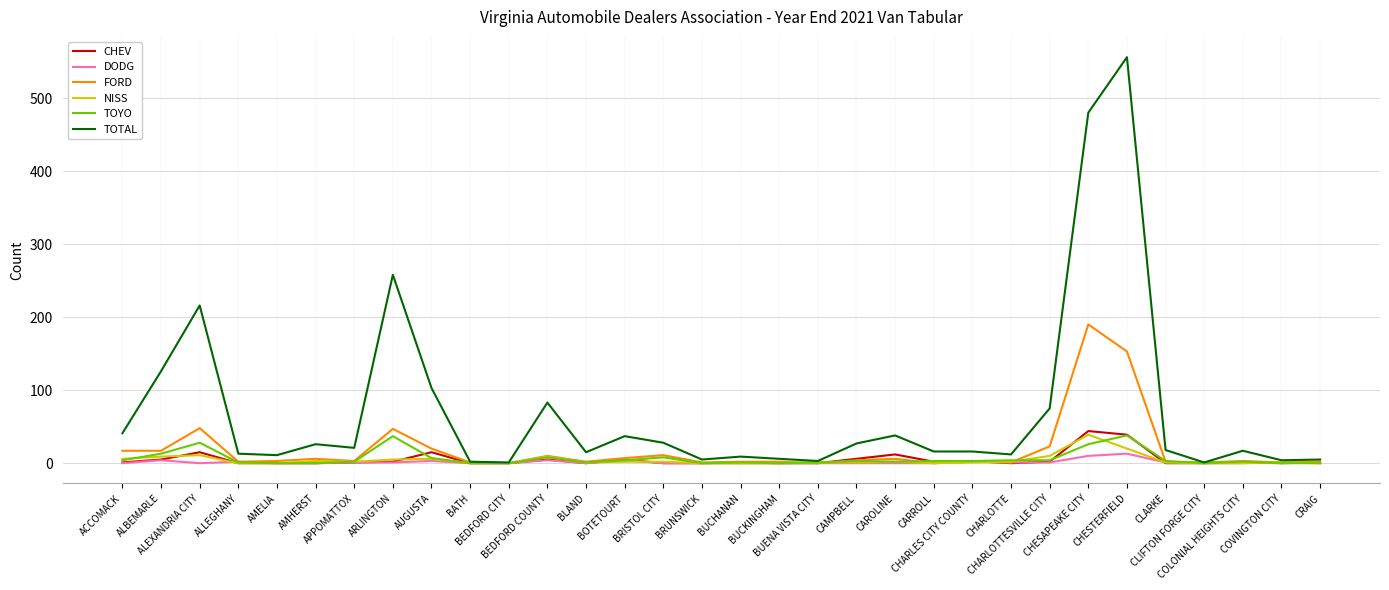

Which series has the largest total across all categories?

TOTAL